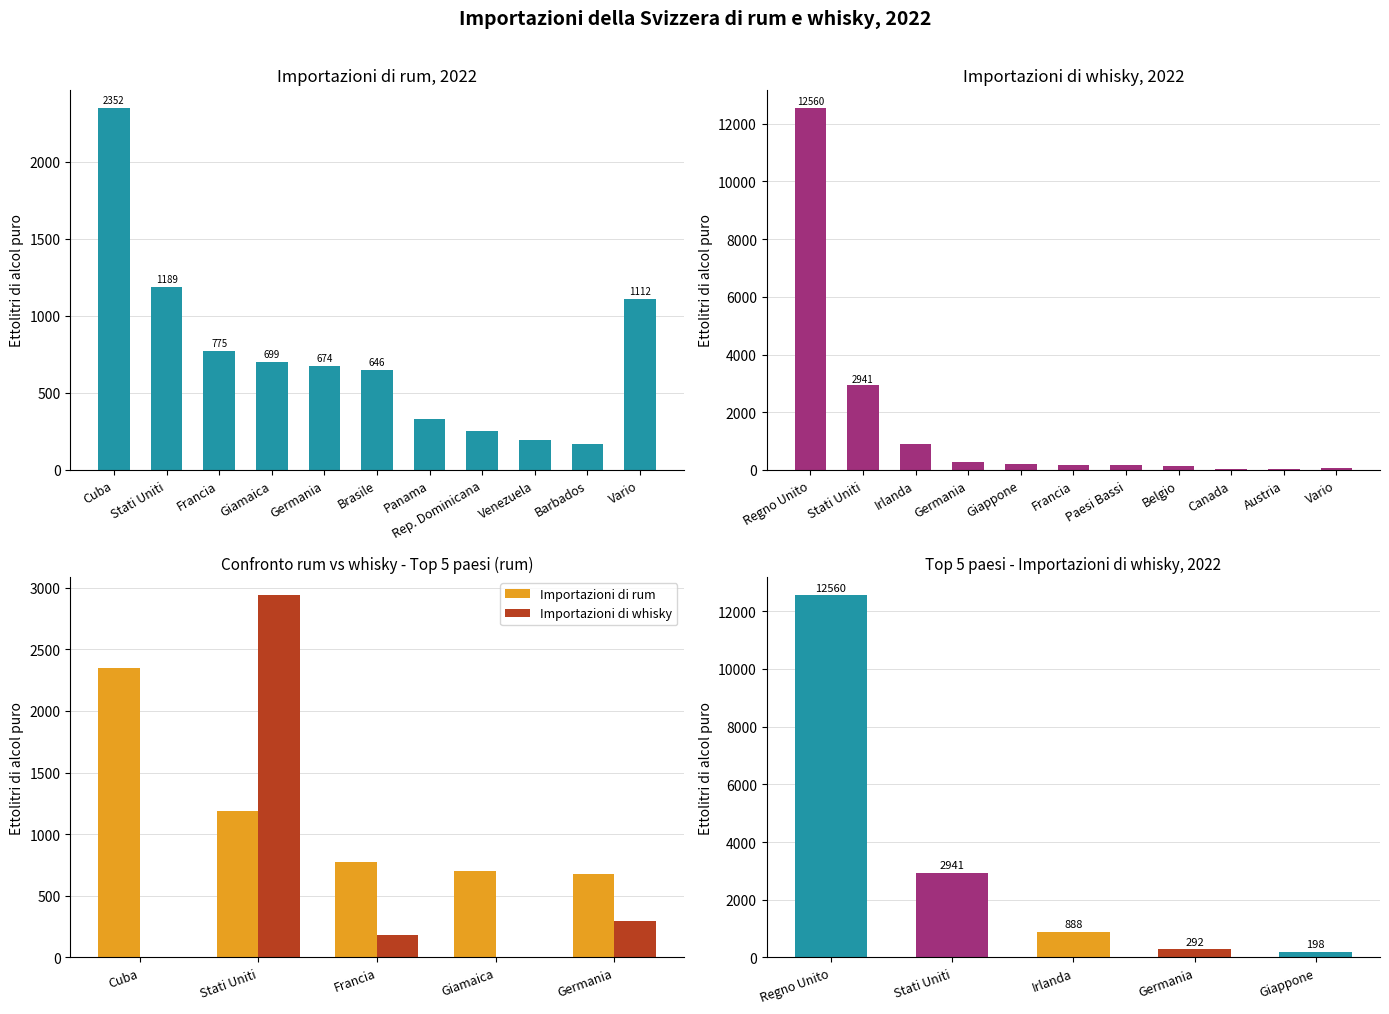

Reading right to left, transcribe all the data shown in this chart.

Importazioni di rum: Germania=673.8	Giamaica=699.1	Francia=774.7	Stati Uniti=1188.8	Cuba=2352.0
Importazioni di whisky: Germania=292.1	Giamaica=0.0	Francia=181.8	Stati Uniti=2941.0	Cuba=0.0